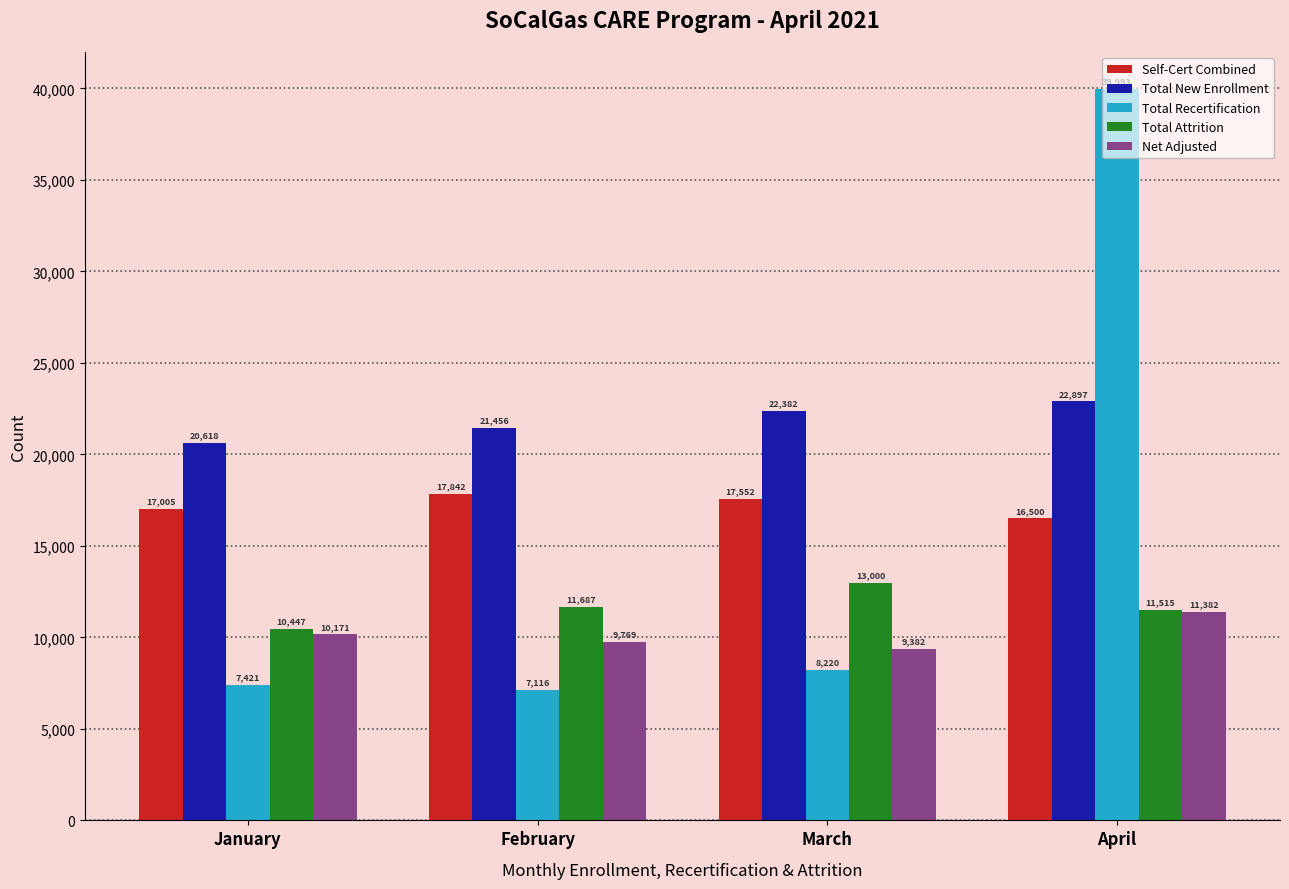

Reading left to right, list all the values displayed in this chart.

Self-Cert Combined: January=17005	February=17842	March=17552	April=16500
Total New Enrollment: January=20618	February=21456	March=22382	April=22897
Total Recertification: January=7421	February=7116	March=8220	April=39993
Total Attrition: January=10447	February=11687	March=13000	April=11515
Net Adjusted: January=10171	February=9769	March=9382	April=11382